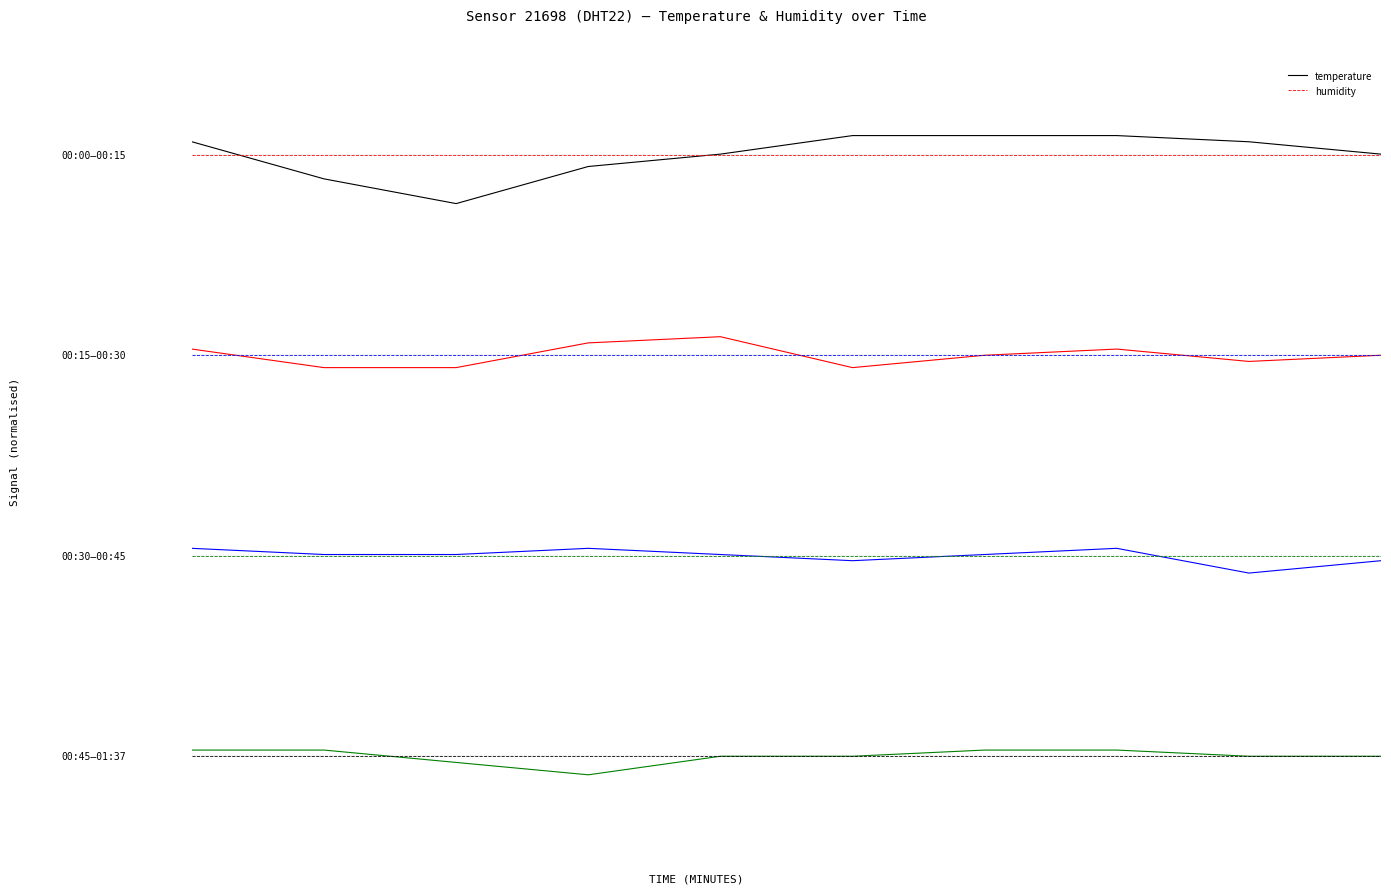

List the series in order of their overall mean, highest first.

humidity, temperature